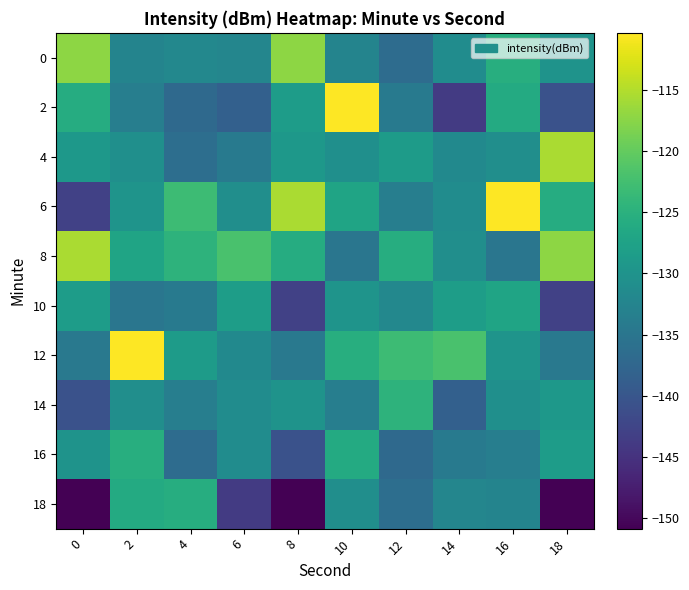

Which series has the largest total across all categories?

8